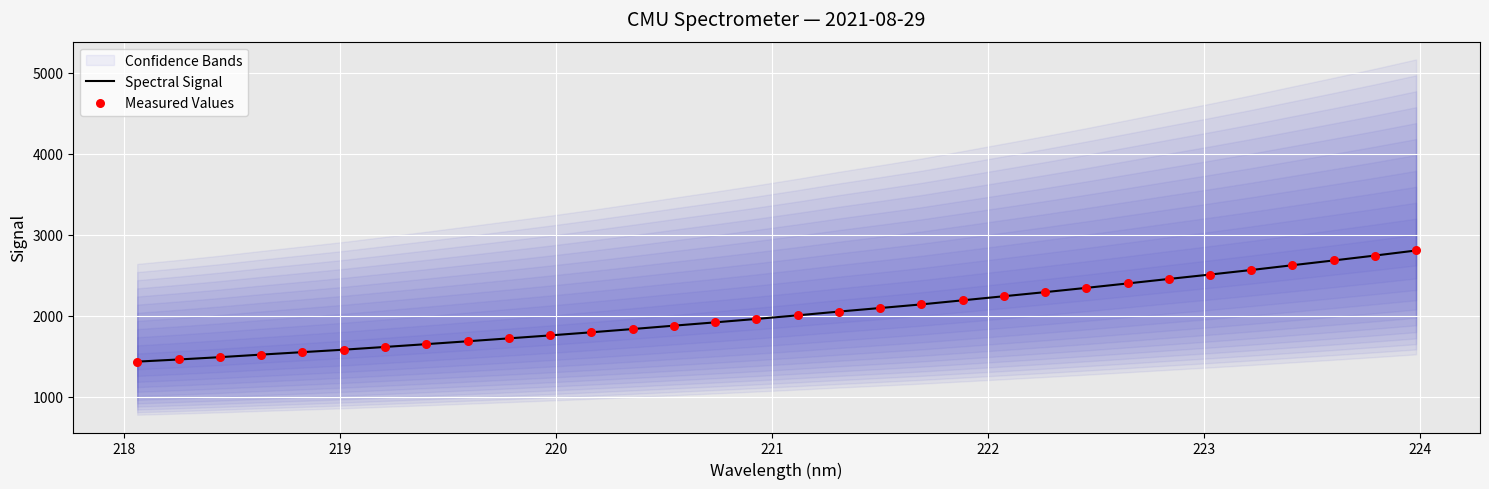

What is the lowest value of the Spectral Signal series?

1434.6